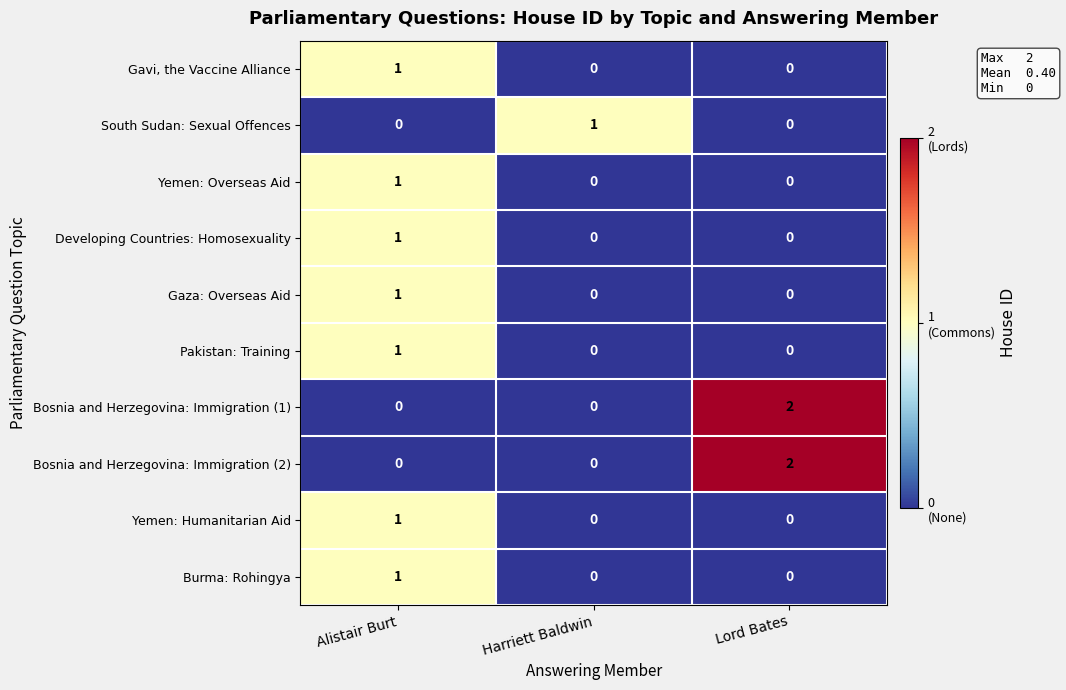

The value of Gaza: Overseas Aid at Harriett Baldwin is 0. True or false?

True